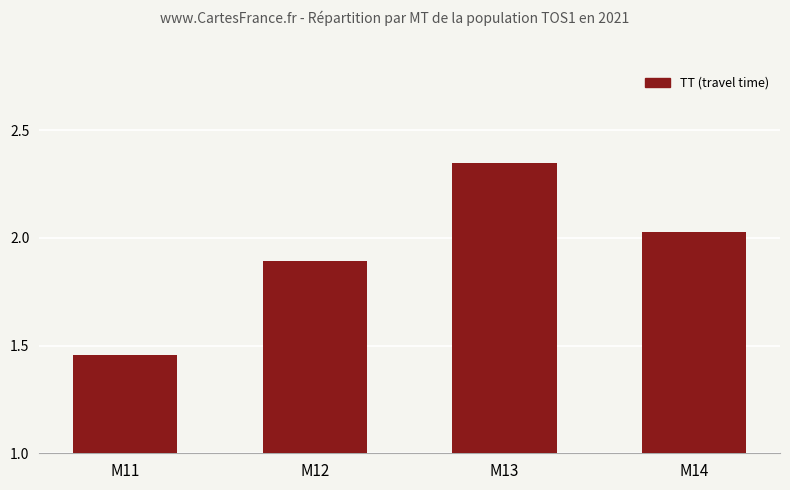

Where does the data first go above 2?

M13